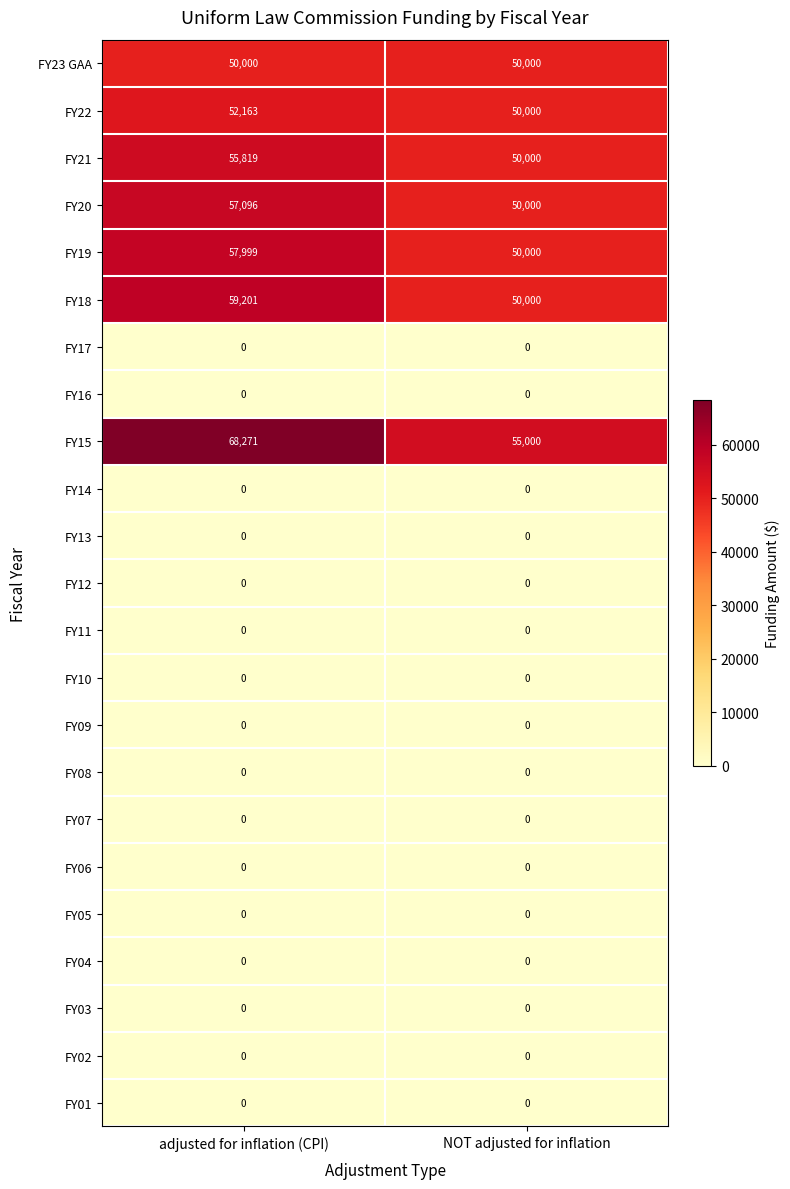

The value of FY19 at adjusted for inflation (CPI) is 34756. True or false?

False